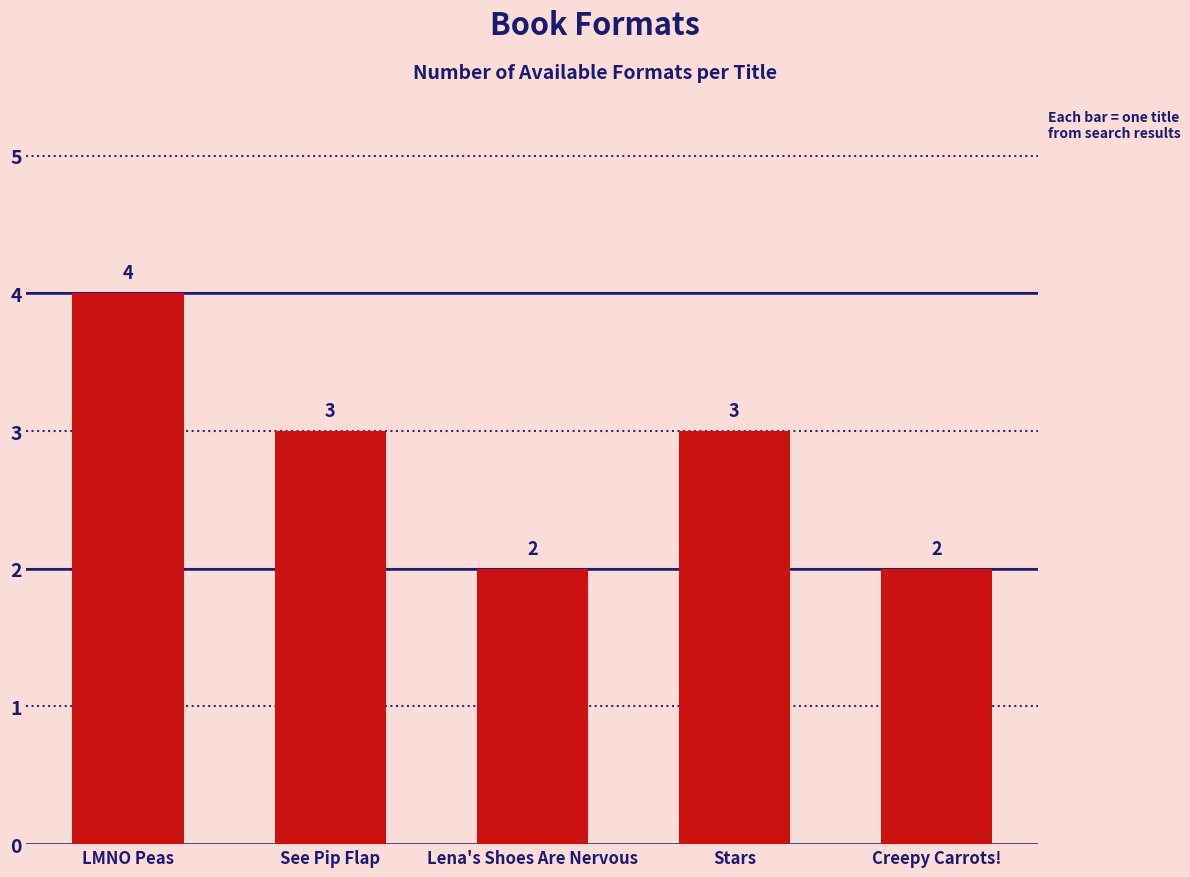

Reading left to right, extract all data points from this chart.

LMNO Peas=4	See Pip Flap=3	Lena's Shoes Are Nervous=2	Stars=3	Creepy Carrots!=2